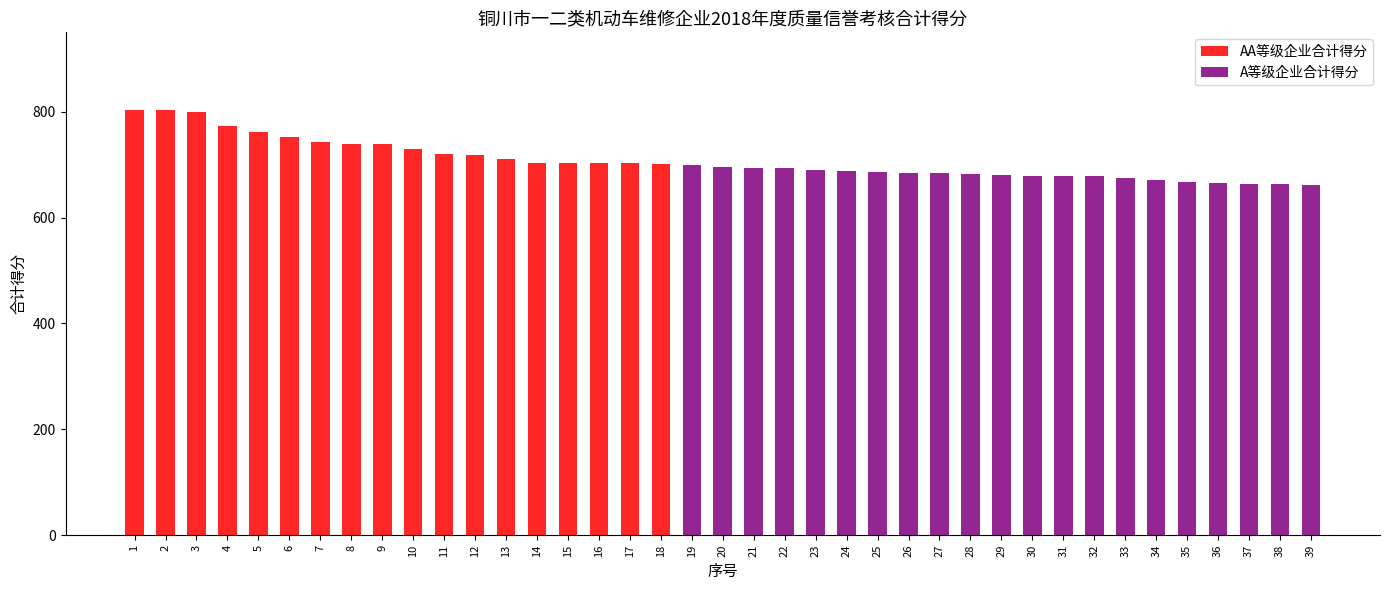

Which series has the widest spread of values?

AA等级企业合计得分